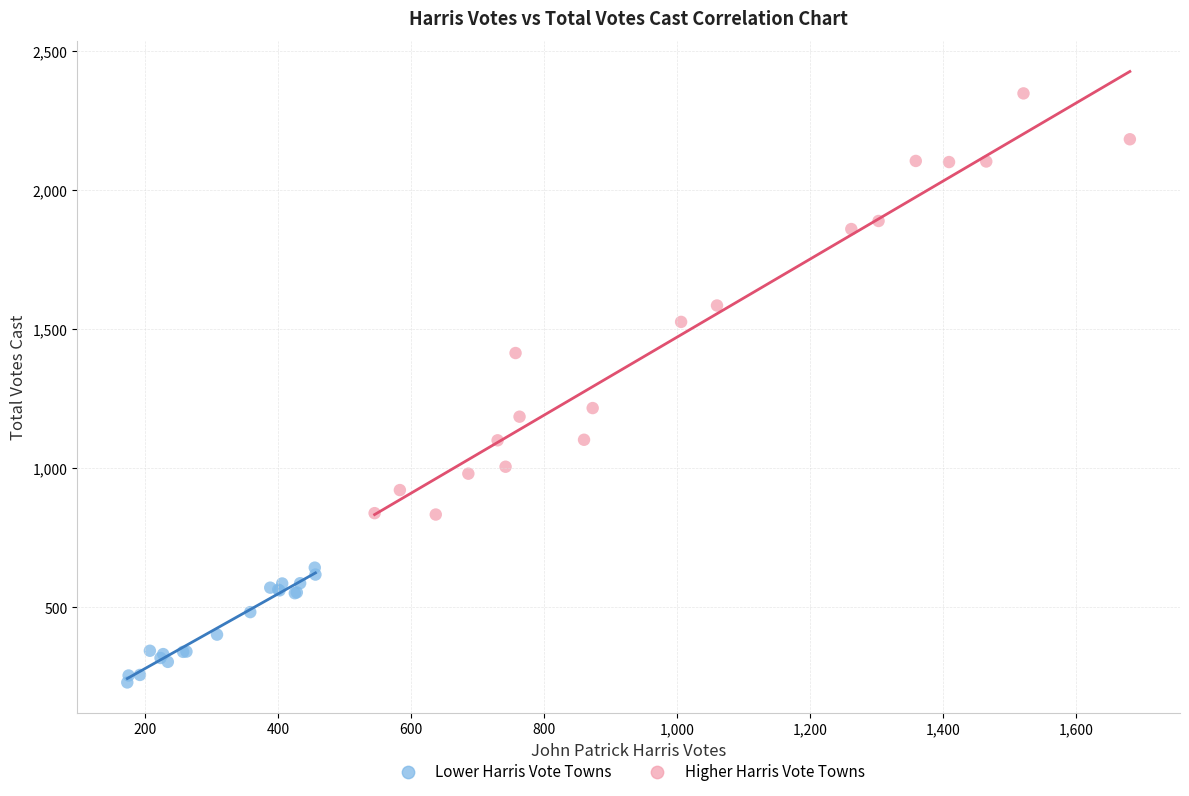

Which series contains the highest Y value?

Higher Harris Vote Towns